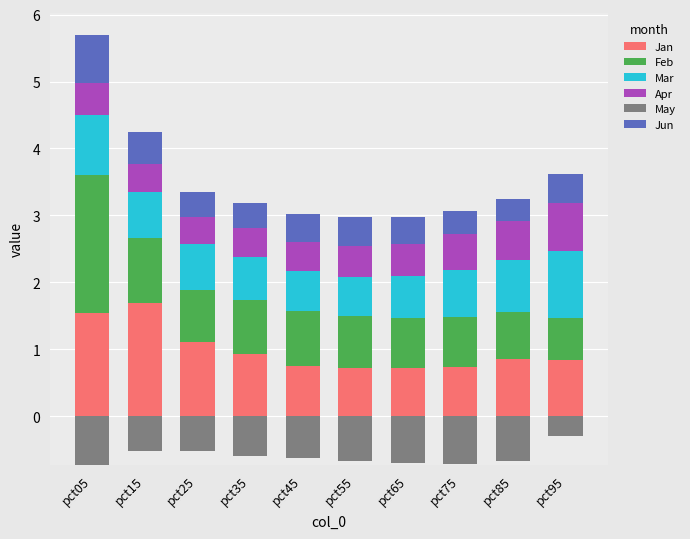

Which category has the highest value in the Mar series?

pct95